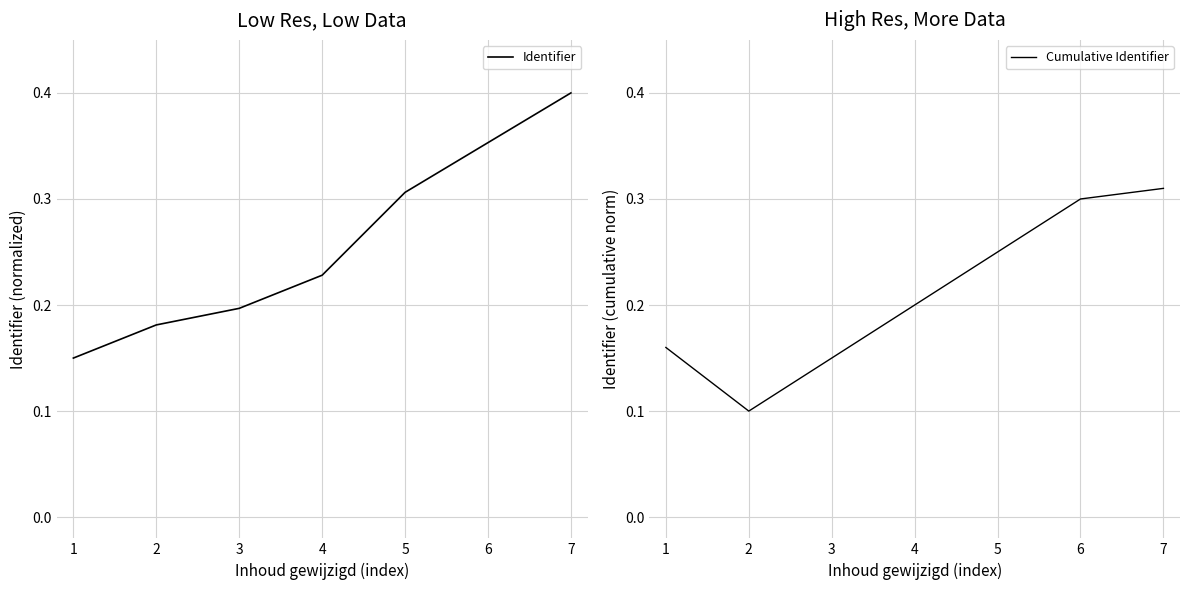

Where is the first local minimum for Cumulative Identifier?

2